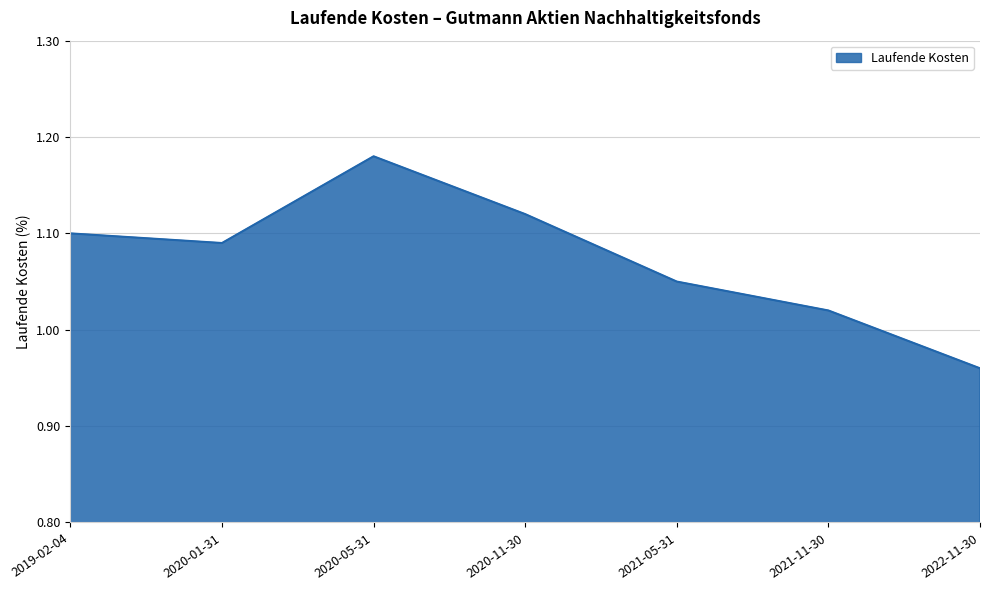

How many interior local peaks (higher than both neighbors) does the data have?

1